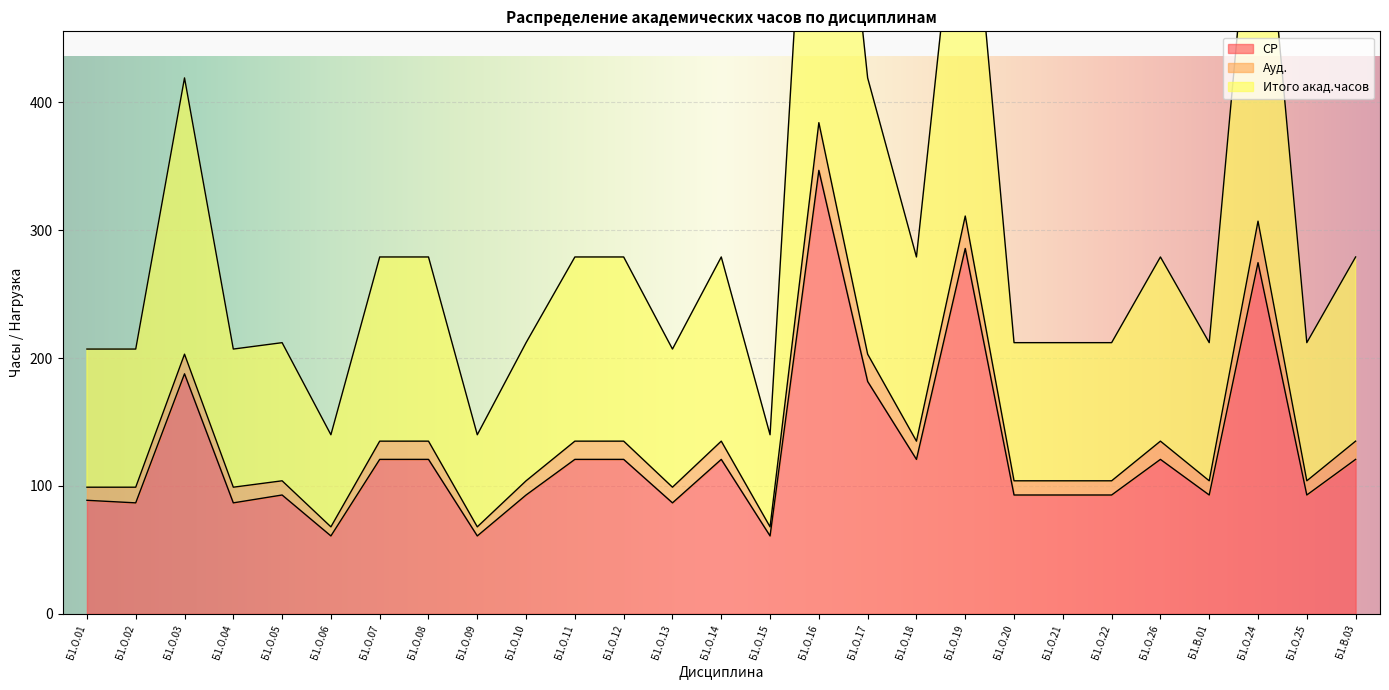

What is the difference between the maximum and second lowest values in the СР series?

285.8